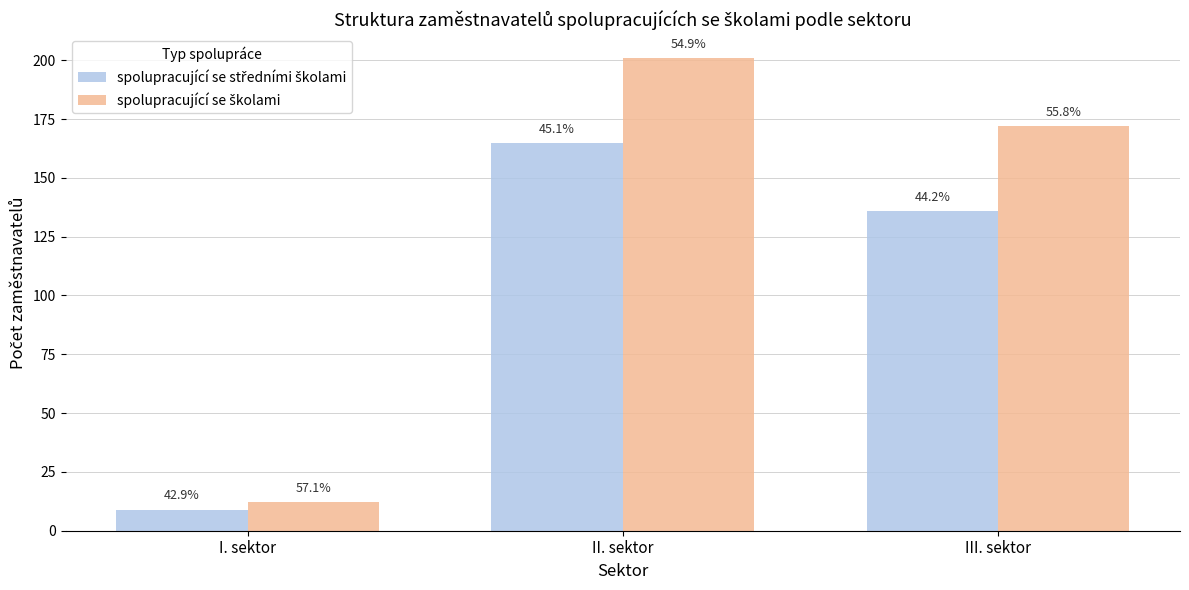

Are the bars grouped side by side (vs. stacked)?

Yes